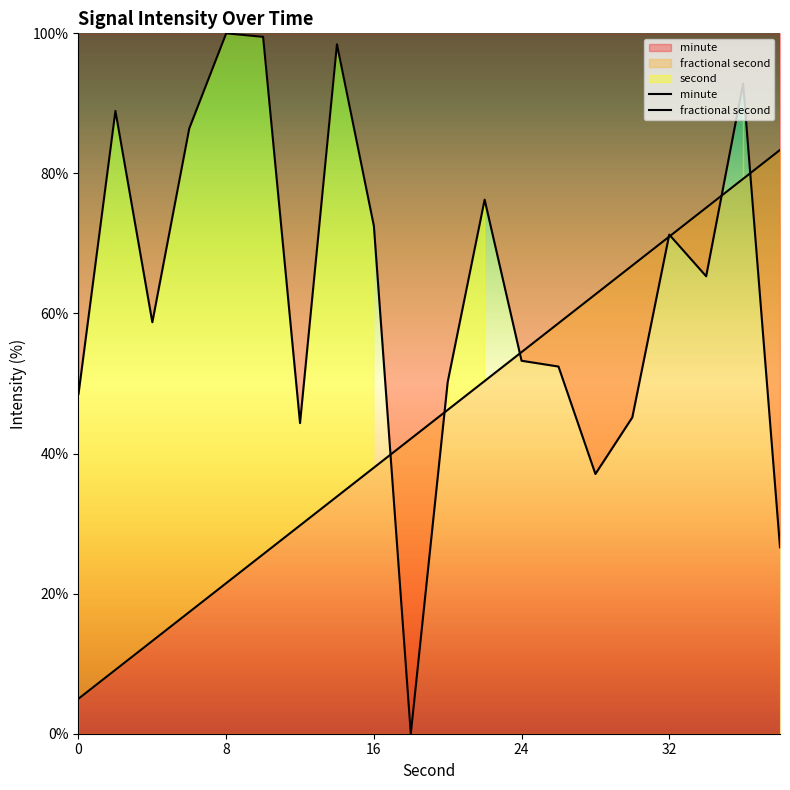

What is the greatest value displayed?

100.0